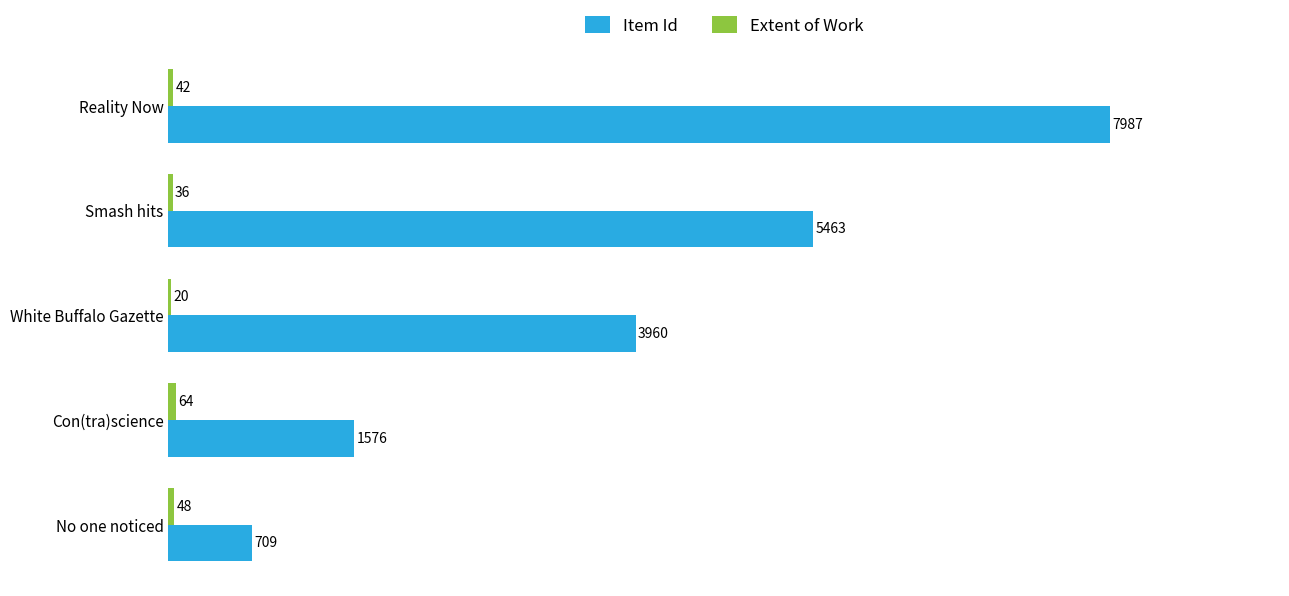

Is it true that Item Id equals 1125 at No one noticed?

False